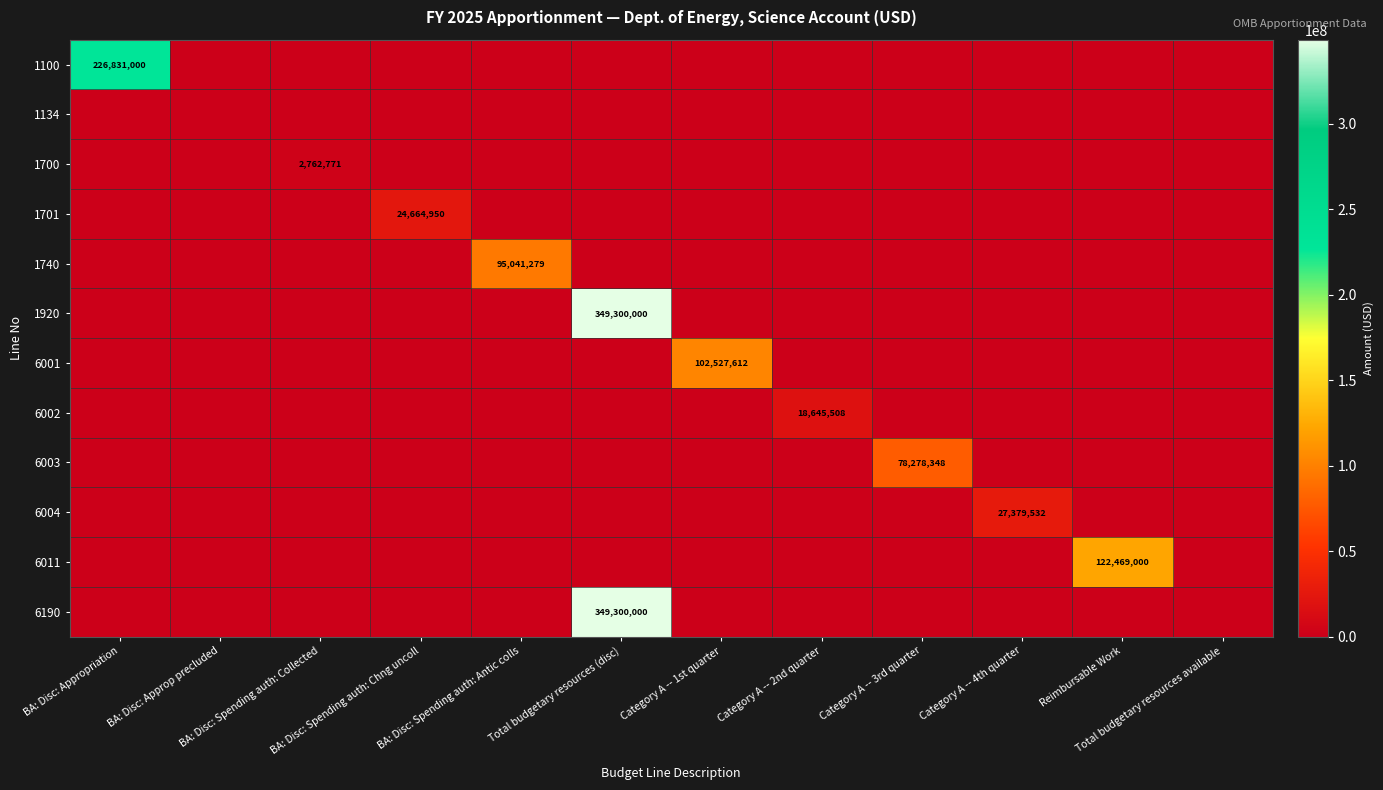

The value of 6190 at BA: Disc: Spending auth: Antic colls is 0. True or false?

True